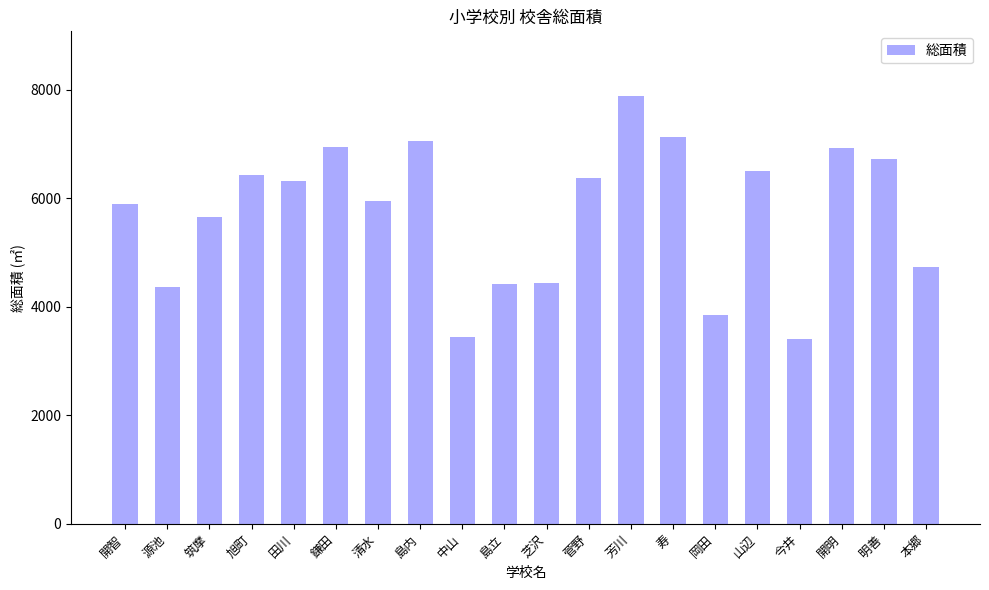

Is it true that the value at 山辺 is 6493?

True